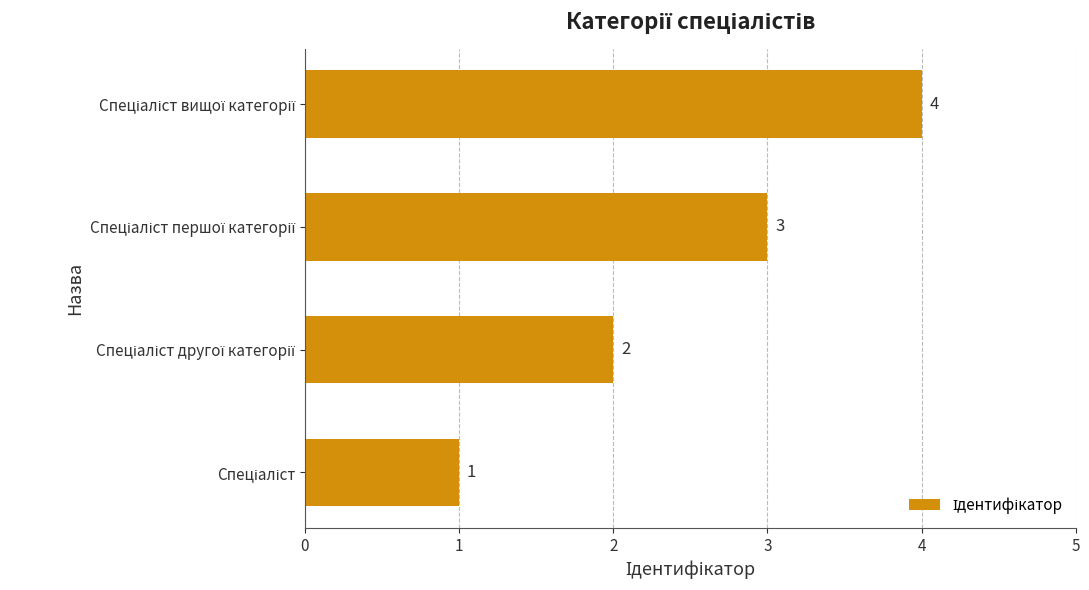

What is the sum of all values?

10